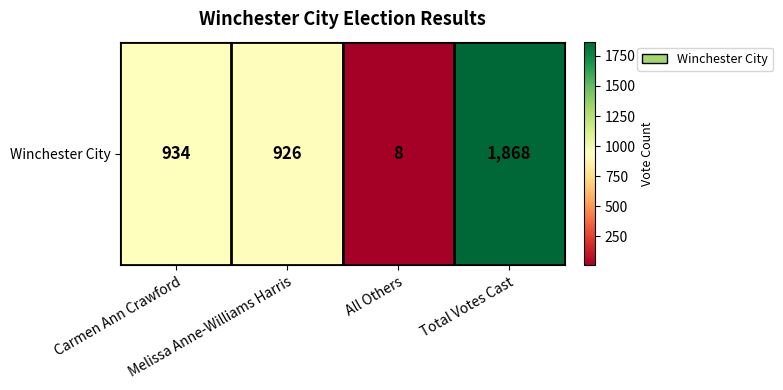

What is the sum of all values?

3736